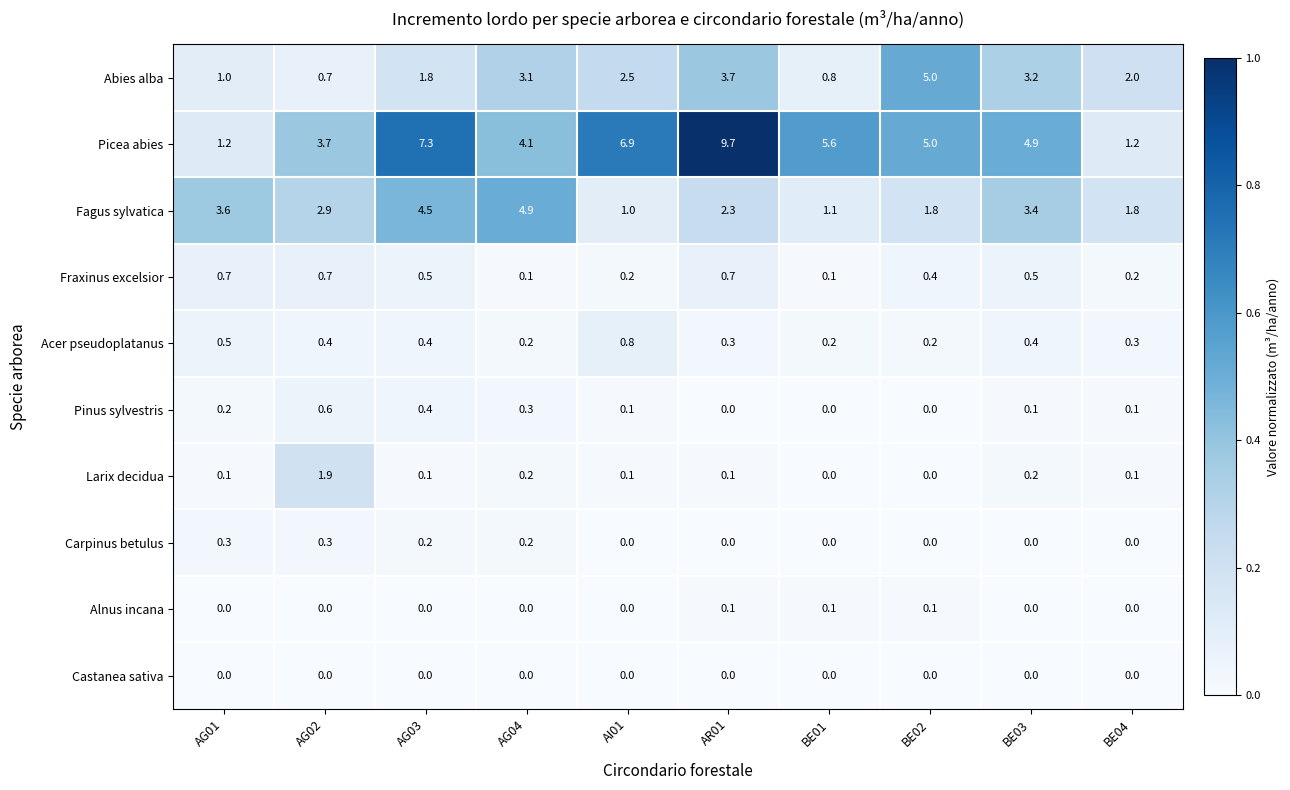

How many data points does each series have?

10